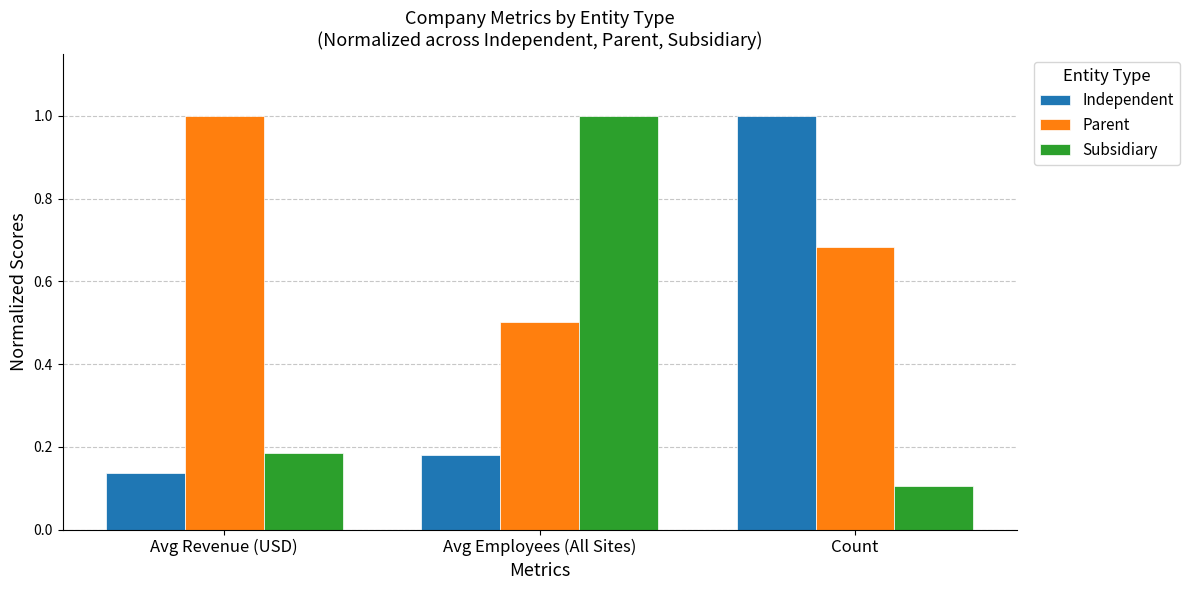

At how many categories does at least one series exceed 0?

3